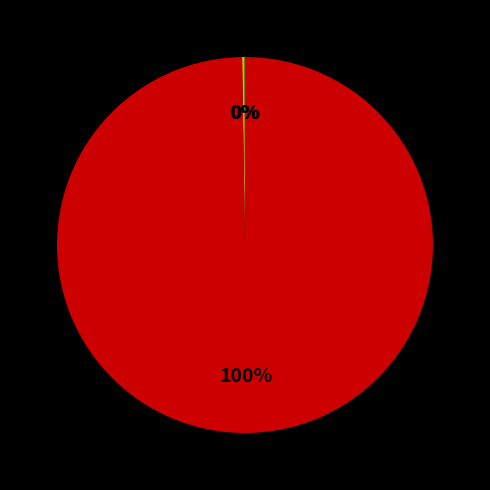

To the nearest percent, what is the average slice percentage?

33%